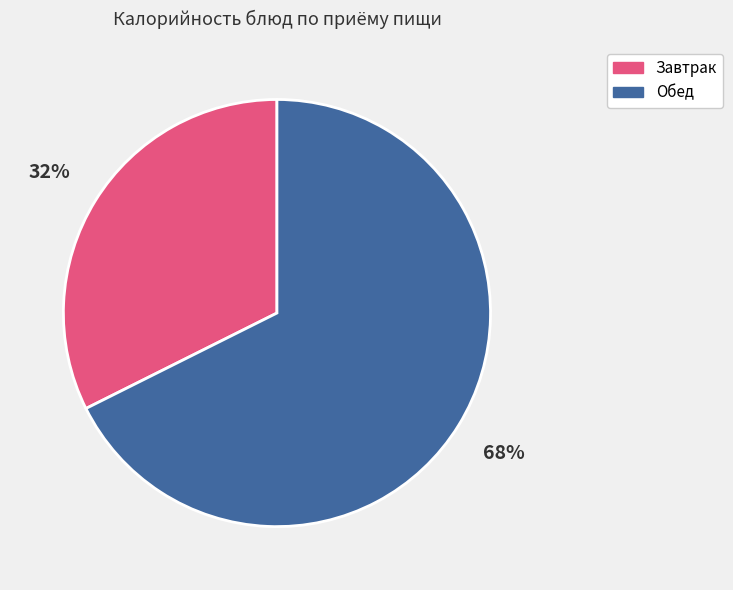

To the nearest percent, what is the average slice percentage?

50%